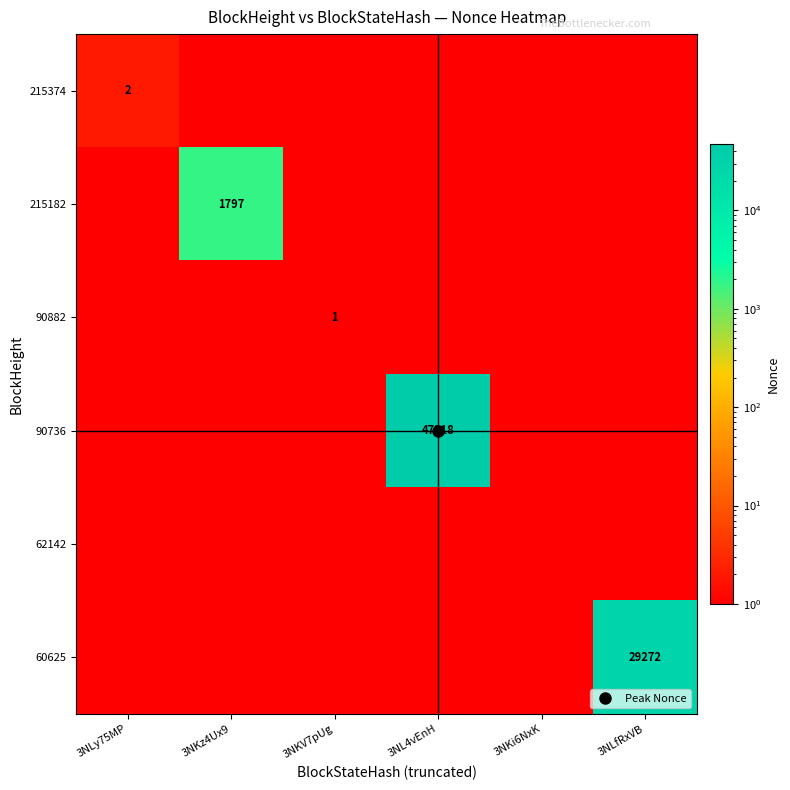

The 60625 series shows 0 at 3NKi6NxK. True or false?

True